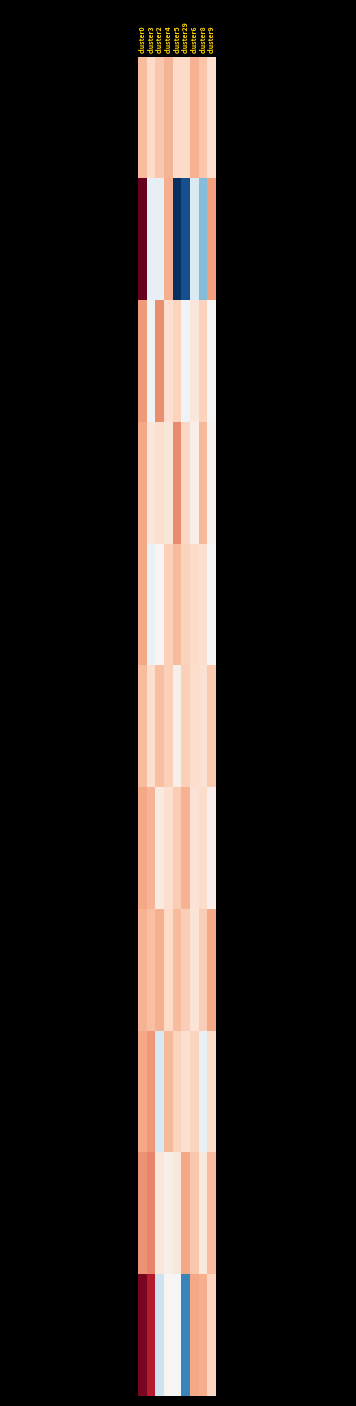

Where does the Bombe Graissante series first go above 0?

cluster0